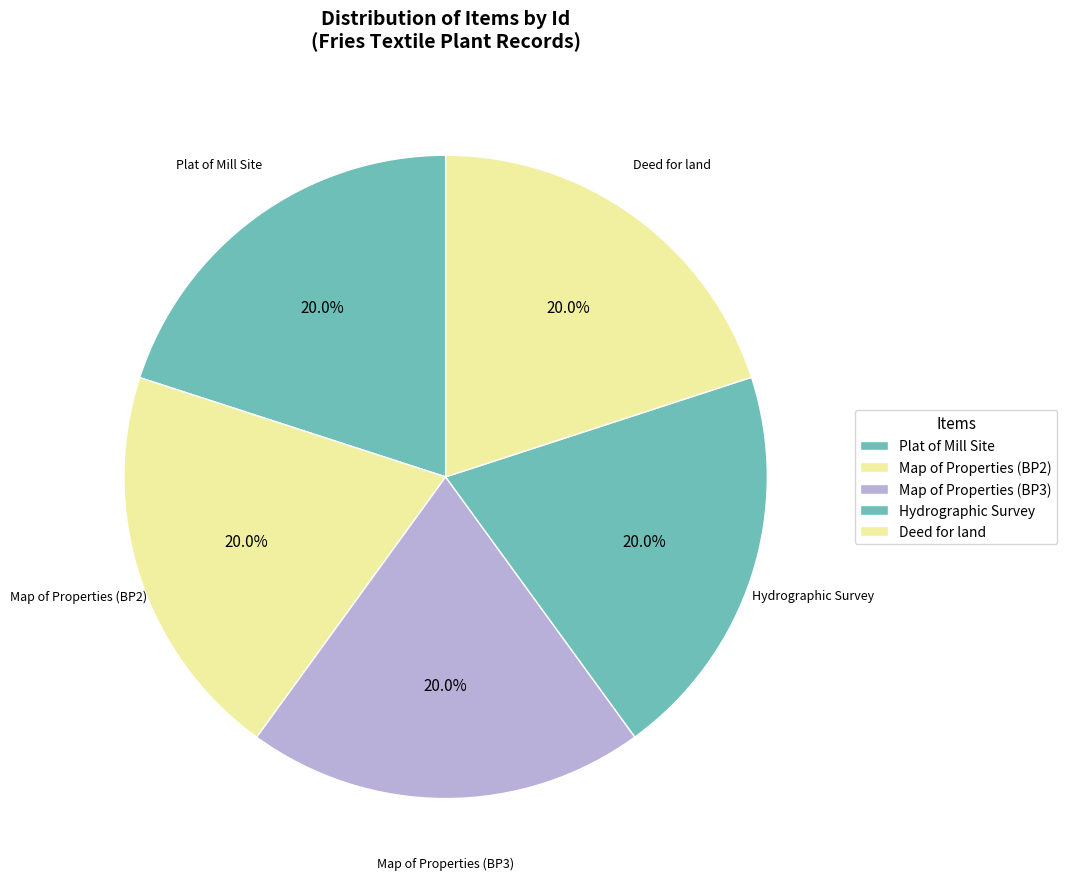

How many segments does this pie chart have?

5